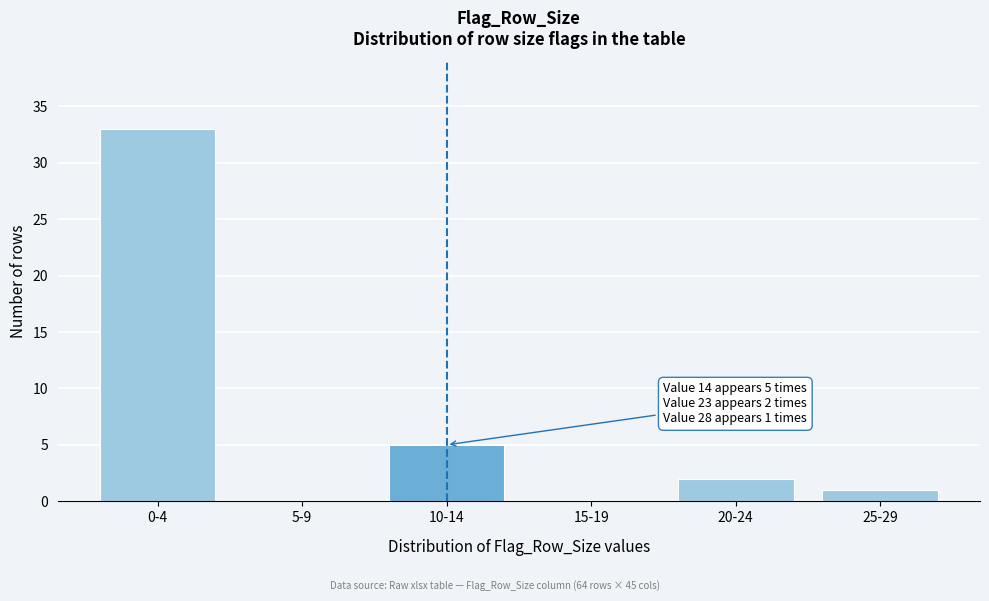

Reading left to right, extract all data points from this chart.

0-4=33	5-9=0	10-14=5	15-19=0	20-24=2	25-29=1